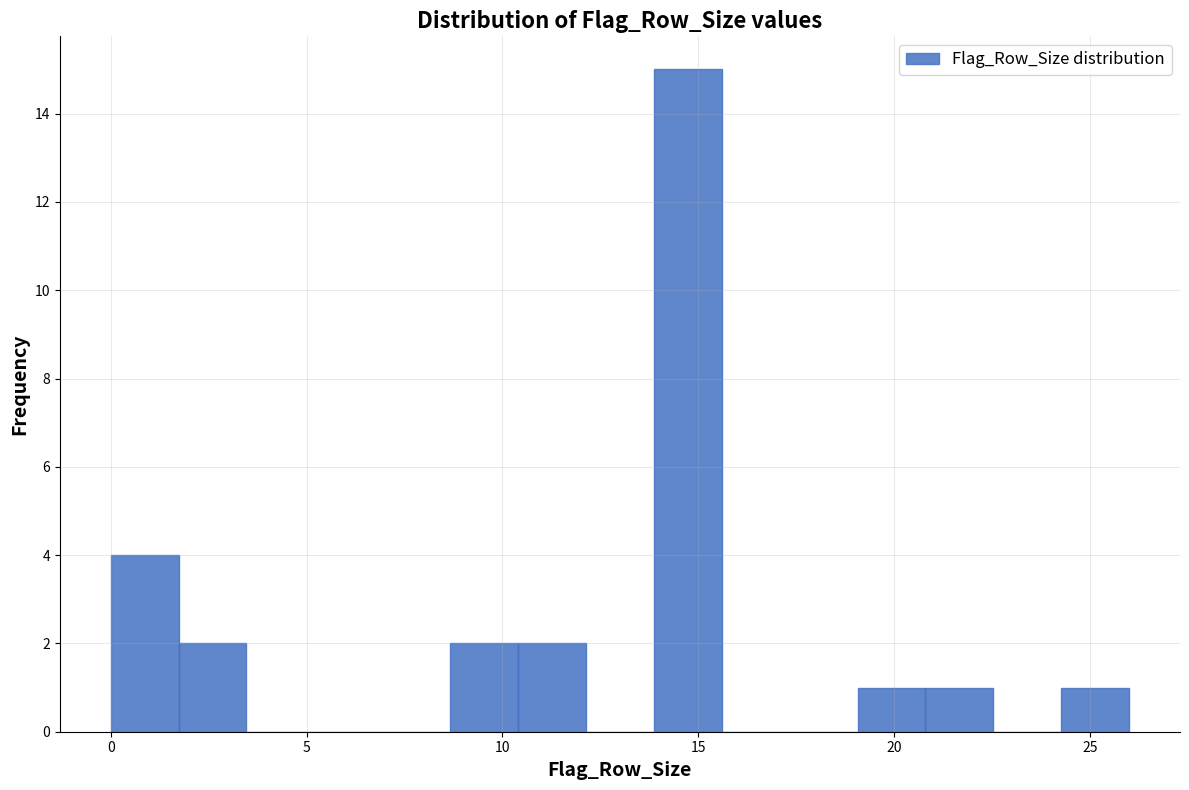

Read against the x-axis, roughly where is the centre of the tallest bar?

14.5